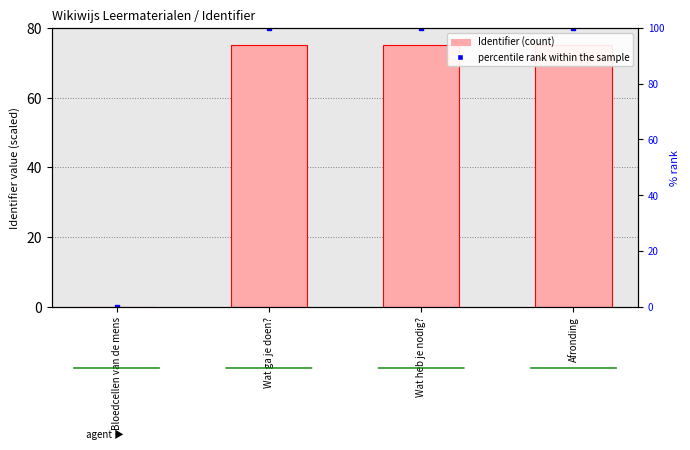

The chart shows a value of 75.0 at Wat heb je nodig?. True or false?

True